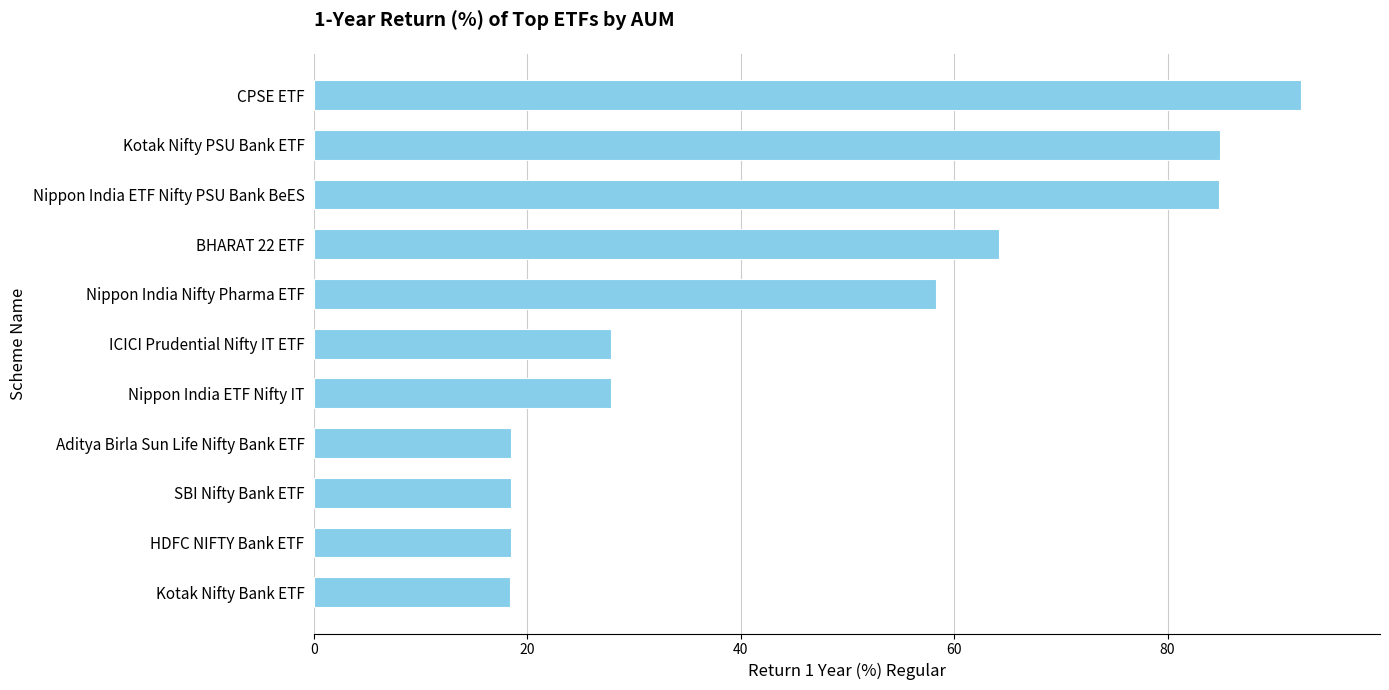

How many data points are above 27?

7